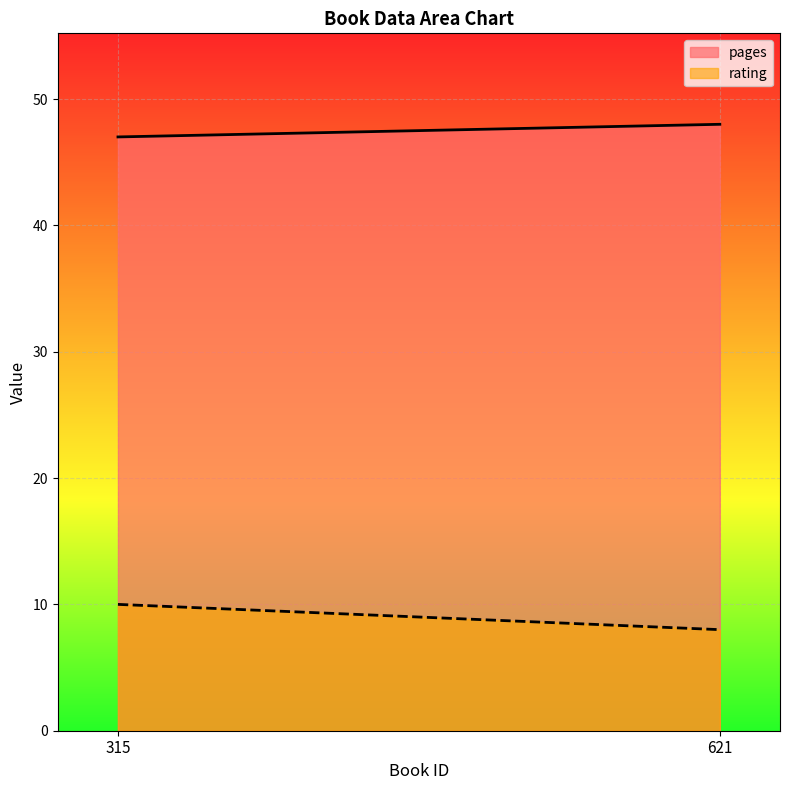

Rank the series by their average value, from lowest to highest.

rating, pages